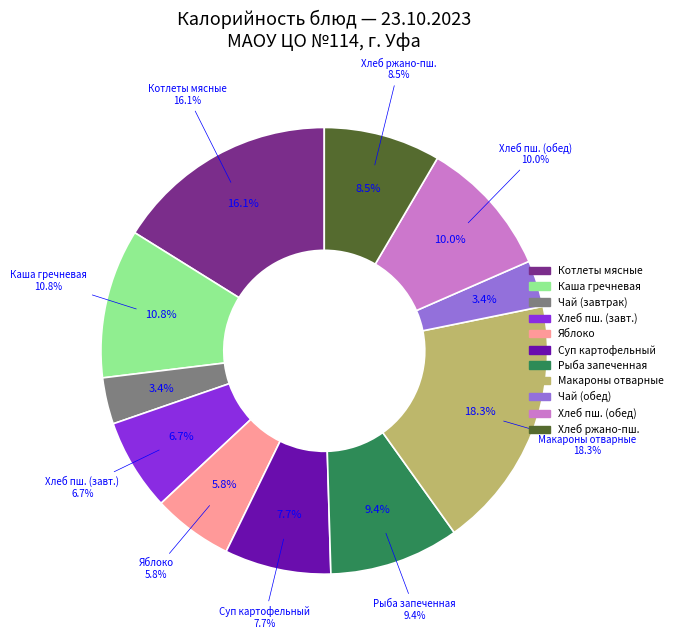

What is the change in value from Котлеты биточки мясные to Яблоко?

-120.9